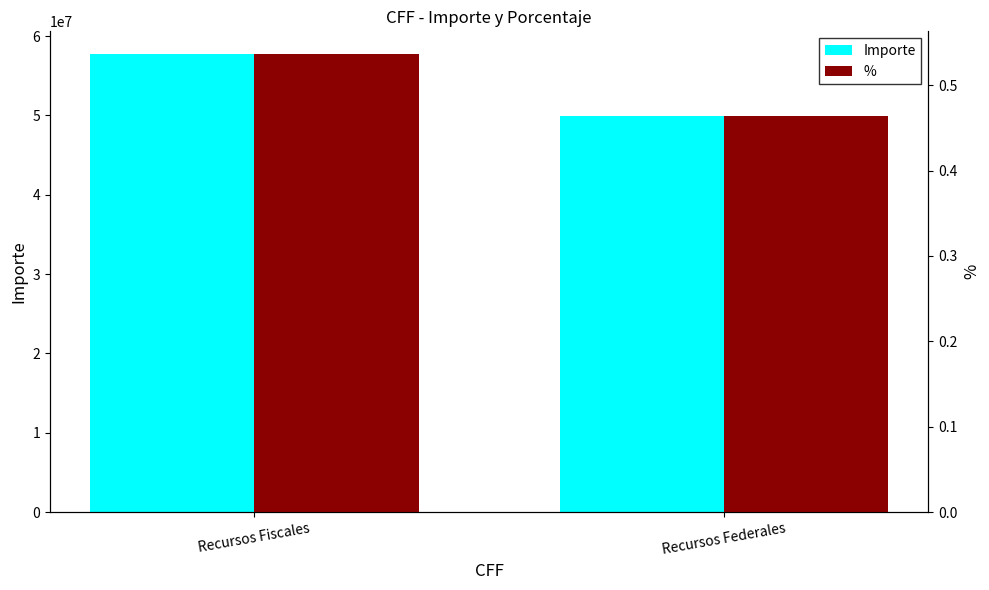

What is the maximum value for Importe?

57708783.0